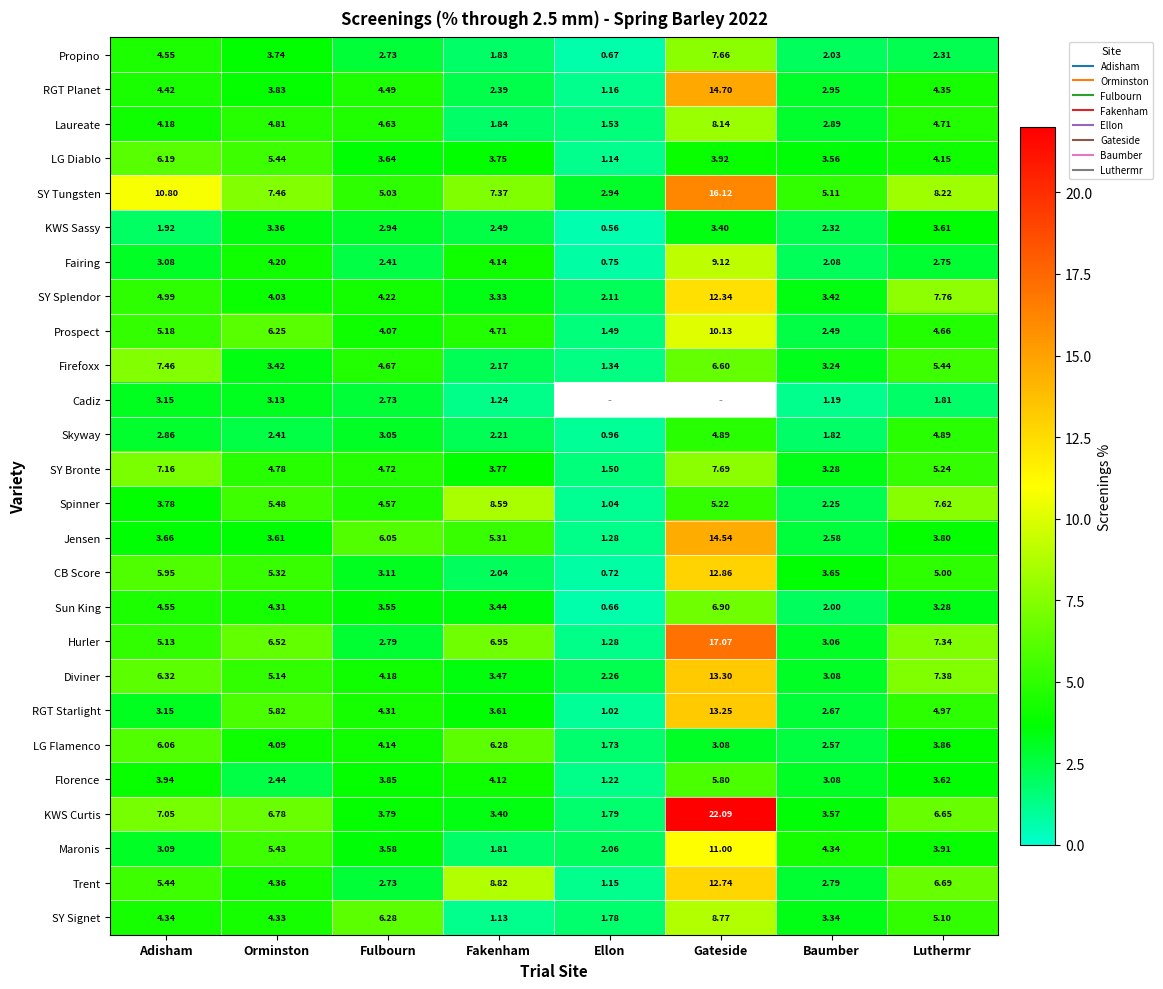

At which label is SY Signet closest to 4?

Orminston